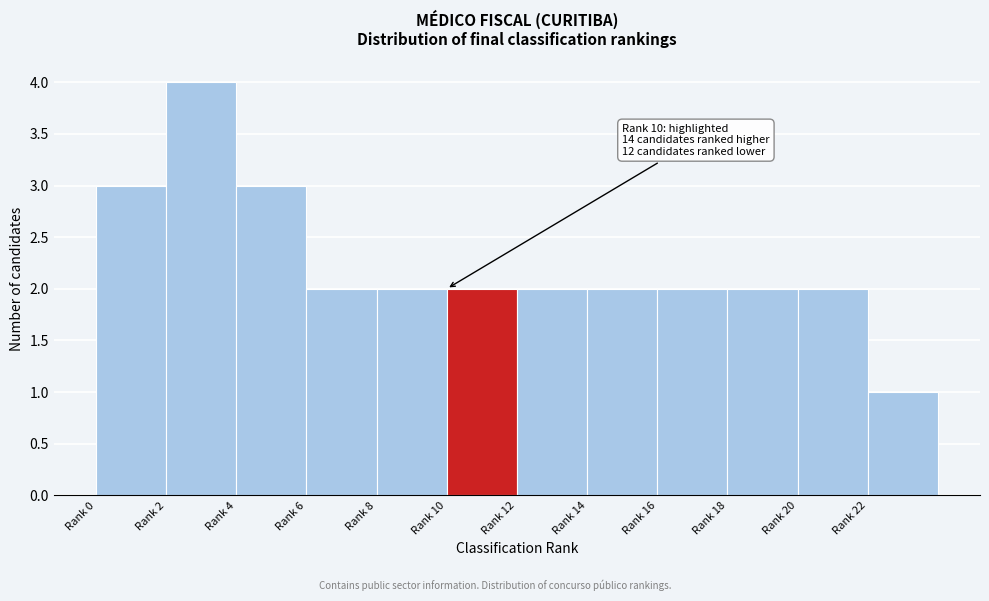

Reading left to right, list all the values displayed in this chart.

Rank 0=3	Rank 2=4	Rank 4=3	Rank 6=2	Rank 8=2	Rank 10=2	Rank 12=2	Rank 14=2	Rank 16=2	Rank 18=2	Rank 20=2	Rank 22=1